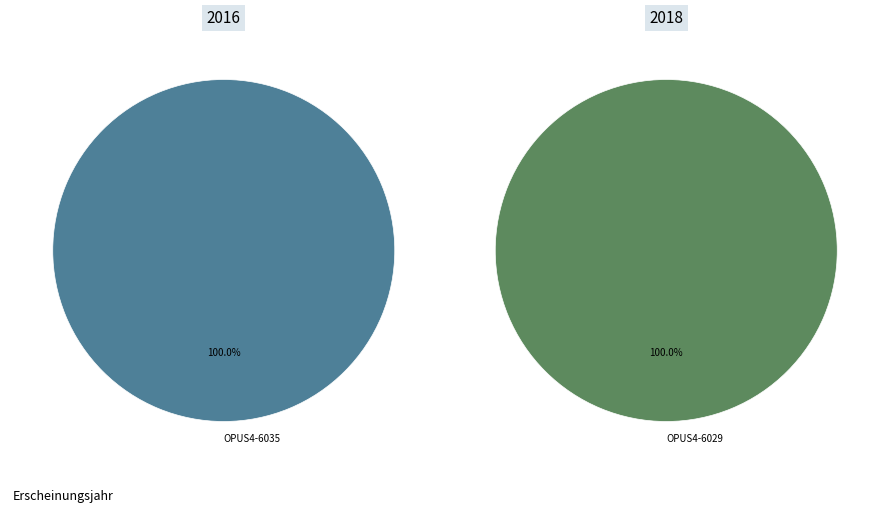

True or false: OPUS4-6029 accounts for 50% of the total.

True